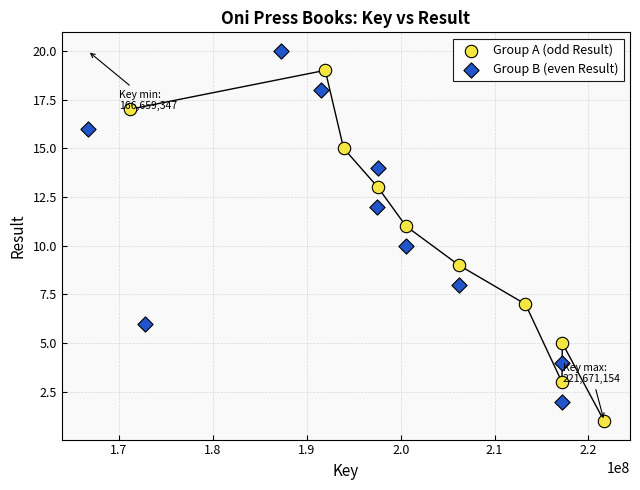

Which series contains the lowest Y value?

Group A (odd Result)